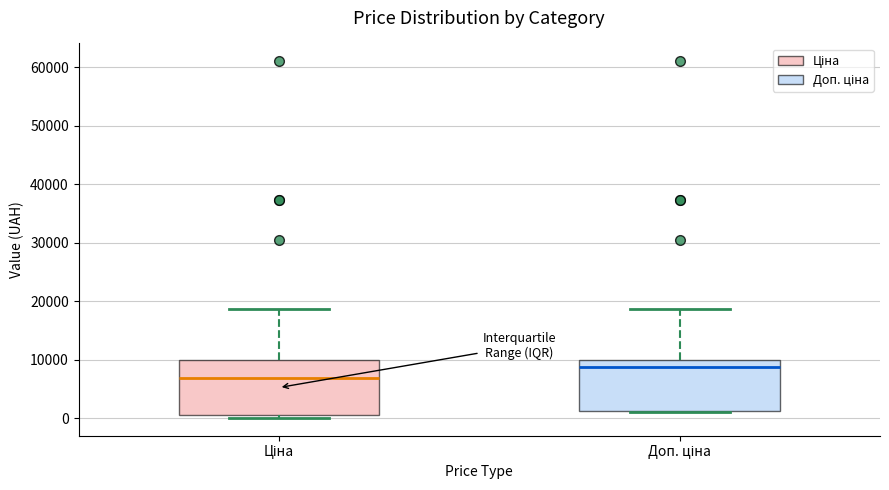

Reading left to right, transcribe this box plot: for each box, give where its median line is, the range the box spans, and where its two whiskers end, as read against the y-axis. The values are not printed on the chart, so give them approximately, as read against the axis.

Ціна: median 7000, box 1000 to 10000, whiskers 0 to 19000
Доп. ціна: median 9000, box 1000 to 10000, whiskers 1000 to 19000